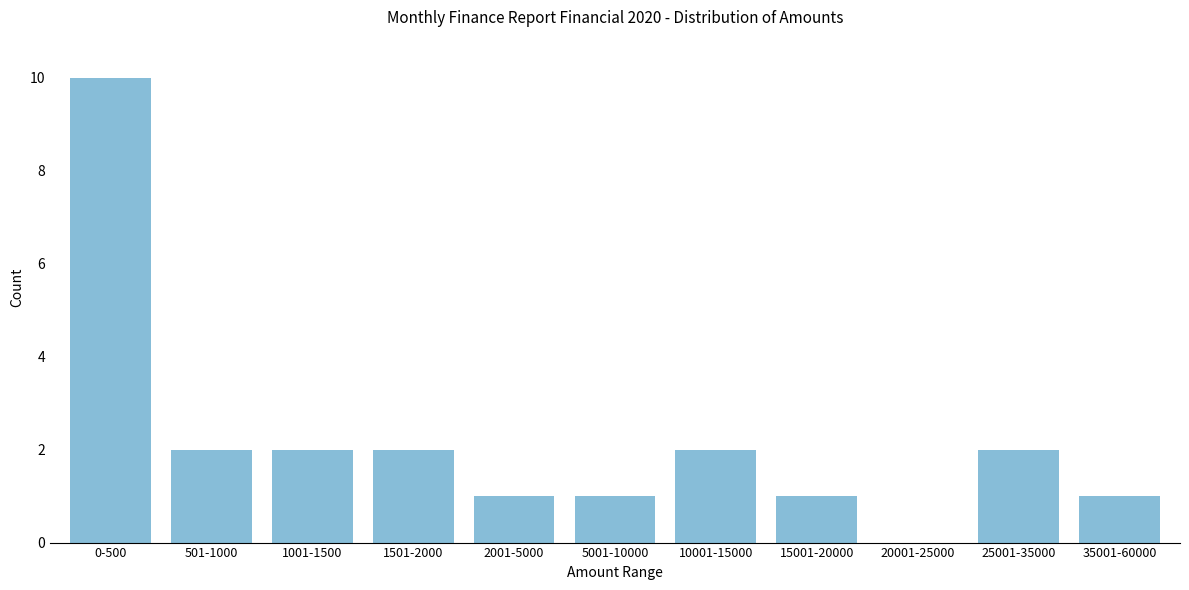

Reading left to right, what are all the values shown in this chart?

0-500=10	501-1000=2	1001-1500=2	1501-2000=2	2001-5000=1	5001-10000=1	10001-15000=2	15001-20000=1	20001-25000=0	25001-35000=2	35001-60000=1